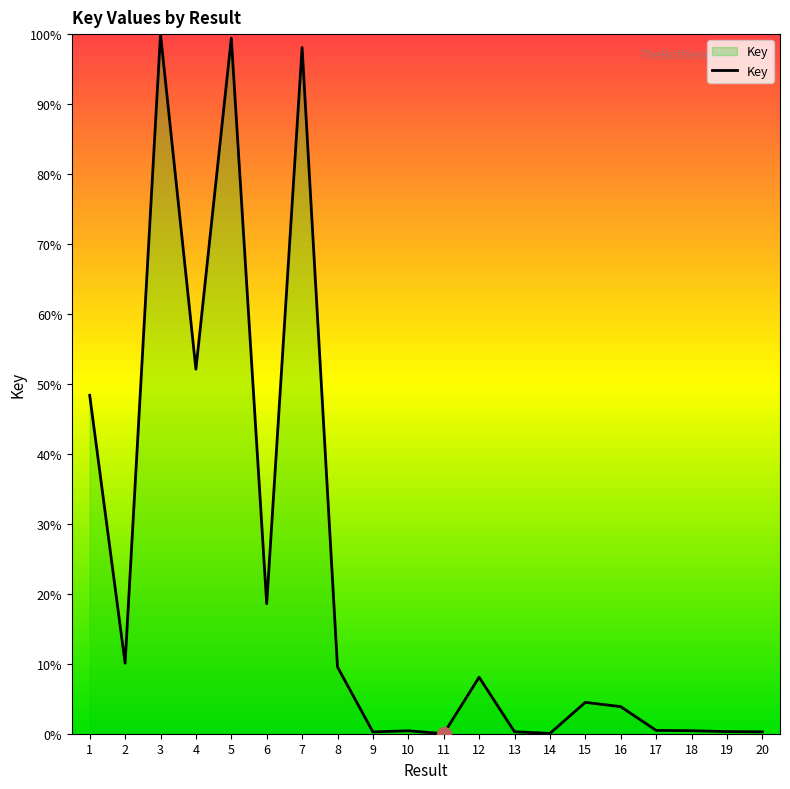

How many distinct data groups are displayed?

1